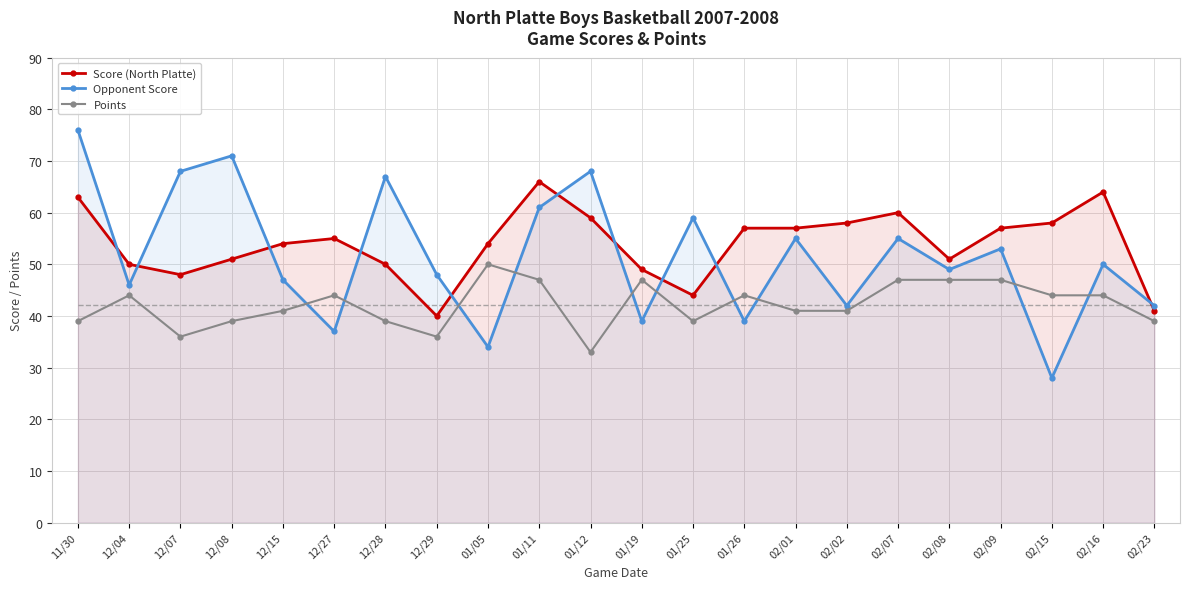

What position from the right is 12/29?

15